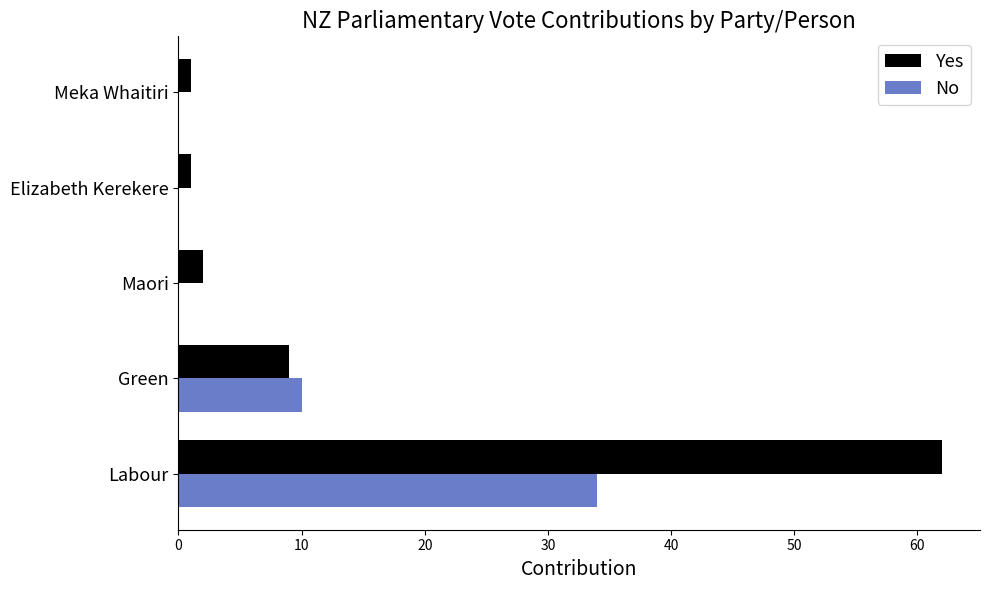

At which label is Yes closest to 31?

Green